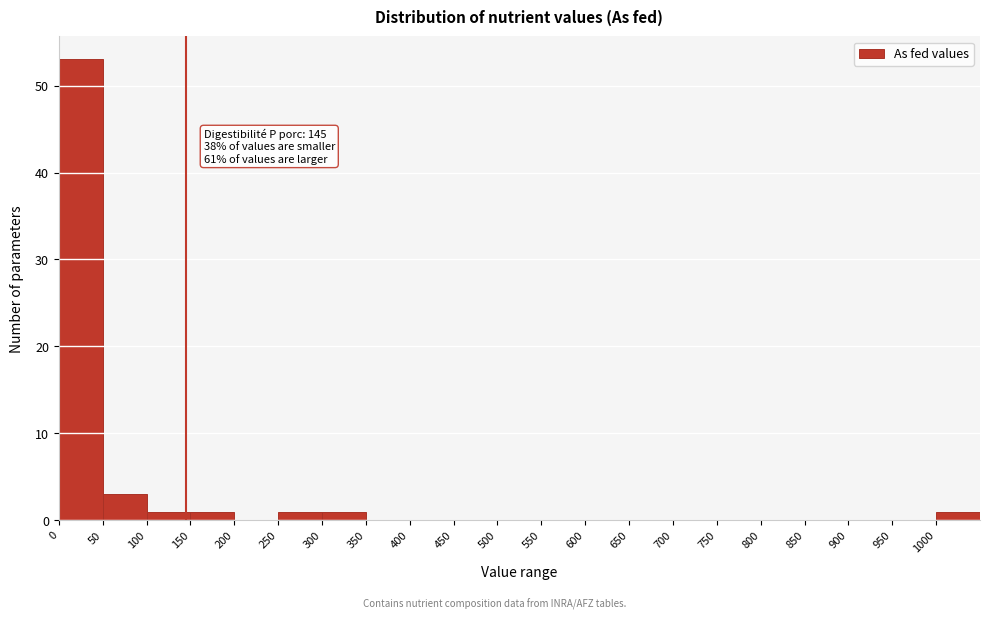

Which range on the x-axis has the tallest bar?

0 to 50